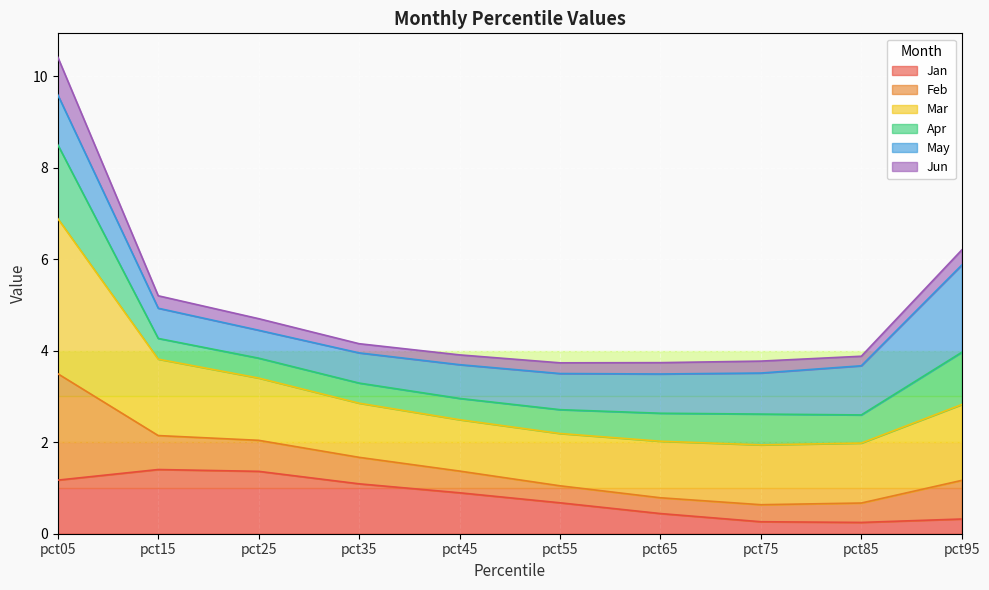

What is the total value across all series at pct55?

3.7